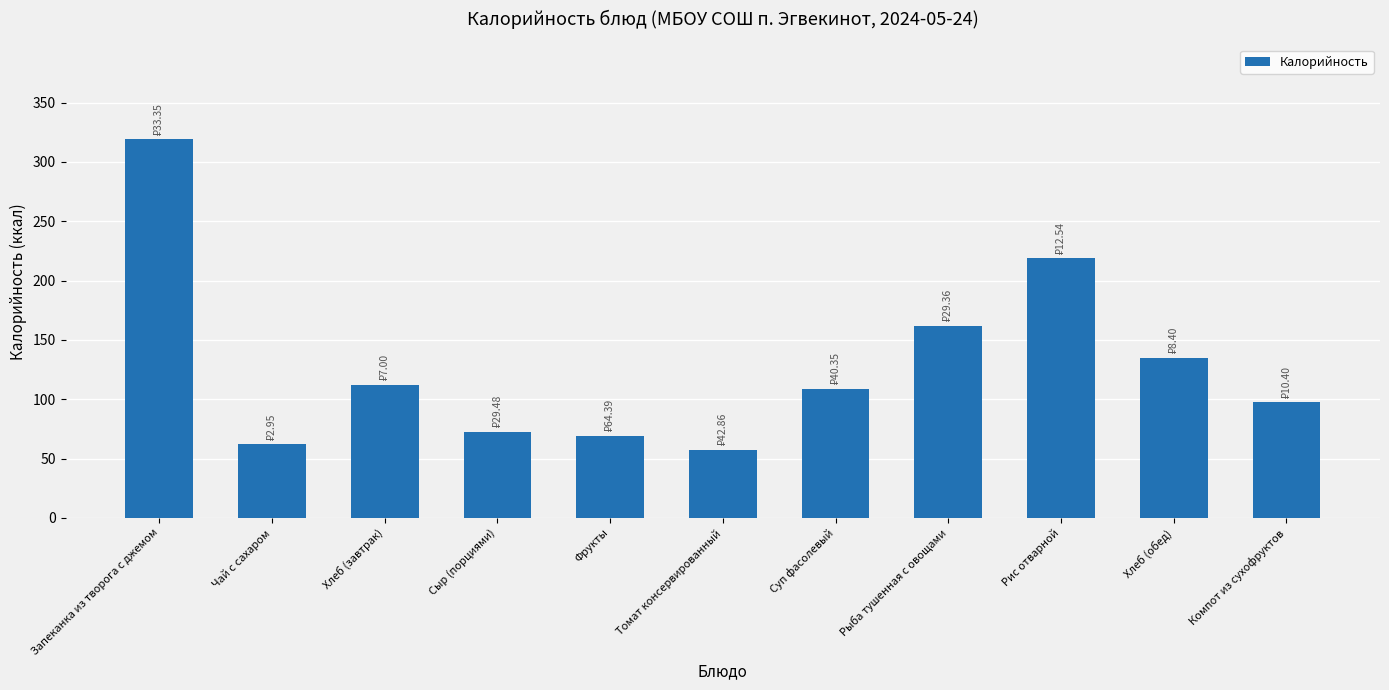

What is the sum of the values at Чай с сахаром and Томат консервированный?

119.0